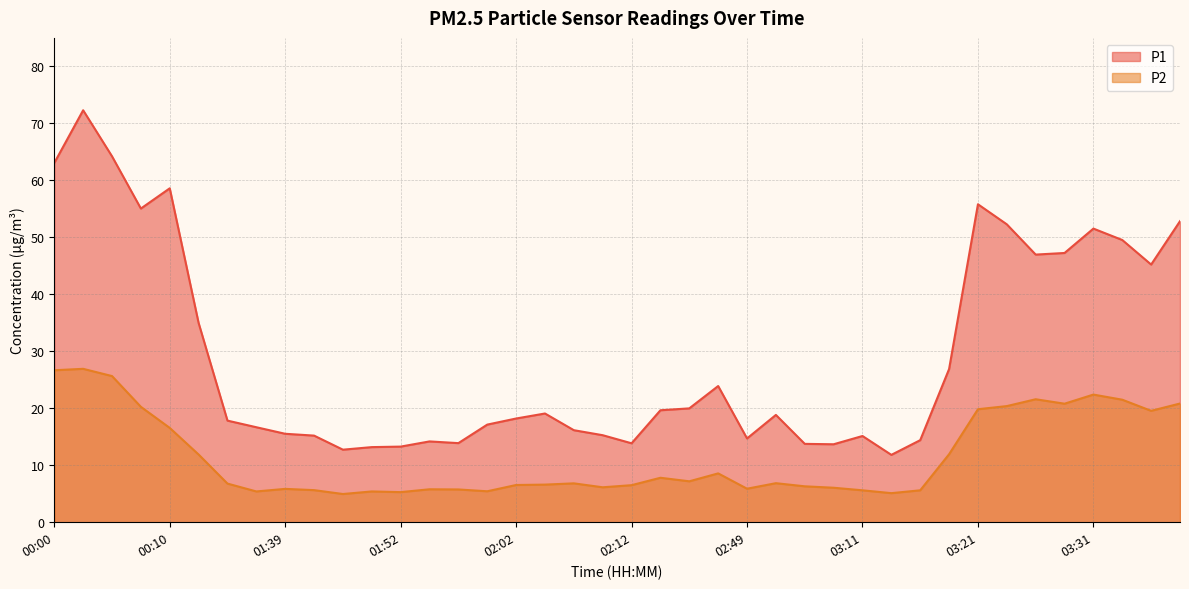

Rank the categories by P2 value from highest to lowest.

00:02, 00:00, 00:05, 03:31, 03:26, 03:33, 03:45, 03:28, 03:23, 00:07, 03:21, 03:39, 00:10, 03:18, 00:12, 02:42, 02:14, 02:30, 02:55, 02:07, 01:31, 02:04, 02:02, 02:12, 03:05, 02:09, 03:08, 02:49, 01:39, 01:54, 01:57, 01:41, 03:11, 03:15, 01:59, 01:37, 01:49, 01:52, 03:13, 01:47